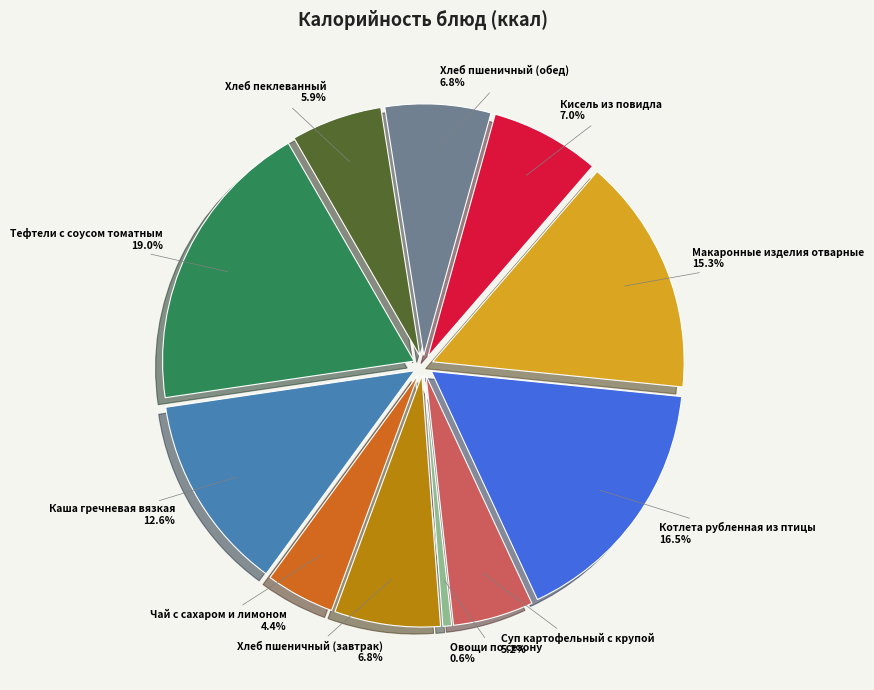

What is the largest slice in the pie chart?

Тефтели с соусом томатным